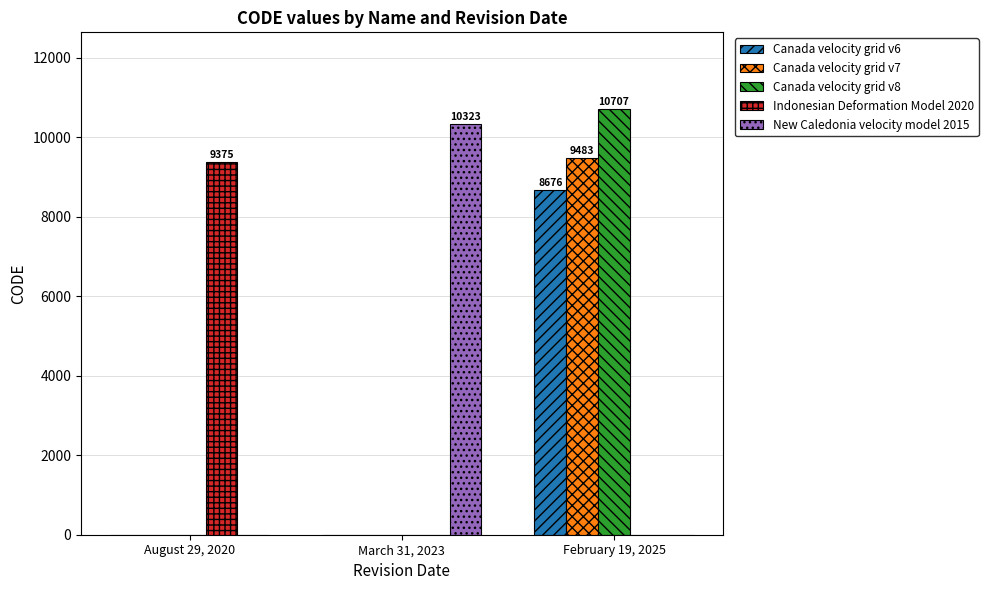

Reading left to right, extract all data points from this chart.

Canada velocity grid v6: August 29, 2020=0	March 31, 2023=0	February 19, 2025=8676
Canada velocity grid v7: August 29, 2020=0	March 31, 2023=0	February 19, 2025=9483
Canada velocity grid v8: August 29, 2020=0	March 31, 2023=0	February 19, 2025=10707
Indonesian Deformation Model 2020: August 29, 2020=9375	March 31, 2023=0	February 19, 2025=0
New Caledonia velocity model 2015: August 29, 2020=0	March 31, 2023=10323	February 19, 2025=0